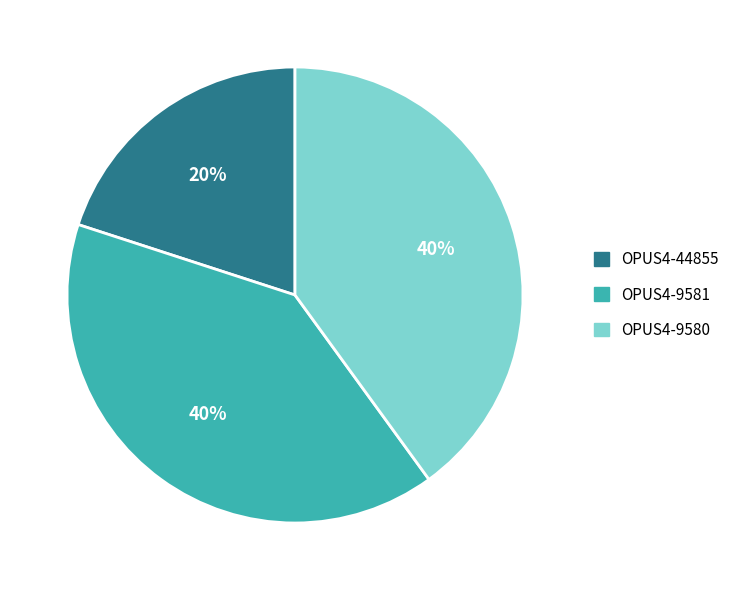

Approximately how many times larger is the value at OPUS4-9581 compared to OPUS4-44855?

2.0